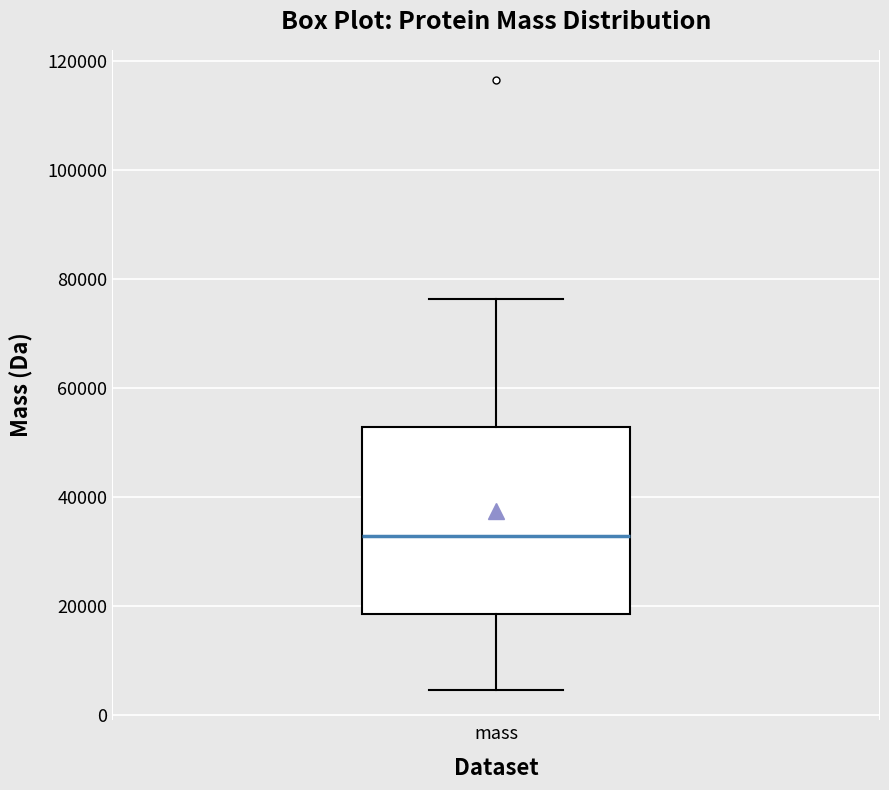

Transcribe this box plot: give where the median line is, the range the box spans, and where the two whiskers end, as read against the y-axis. The values are not printed on the chart, so give them approximately, as read against the axis.

median 32000, box 18000 to 52000, whiskers 4000 to 76000